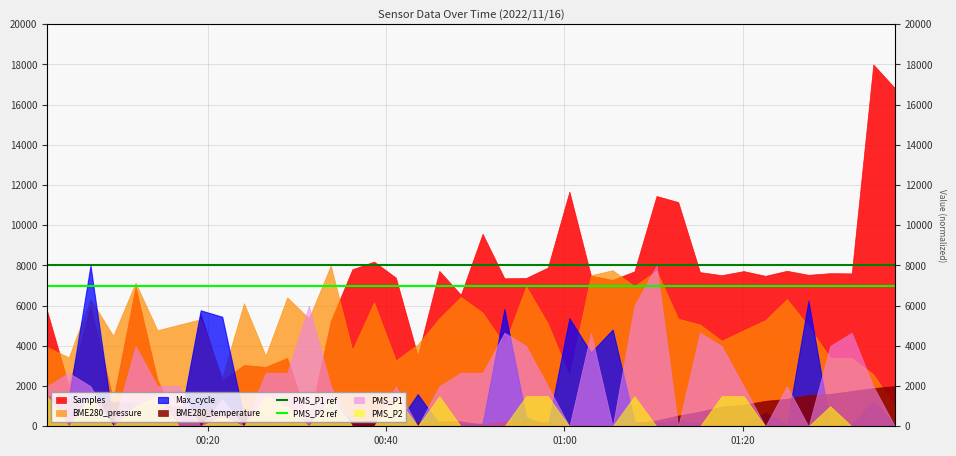

Which category has the lowest value across all series?

00:20